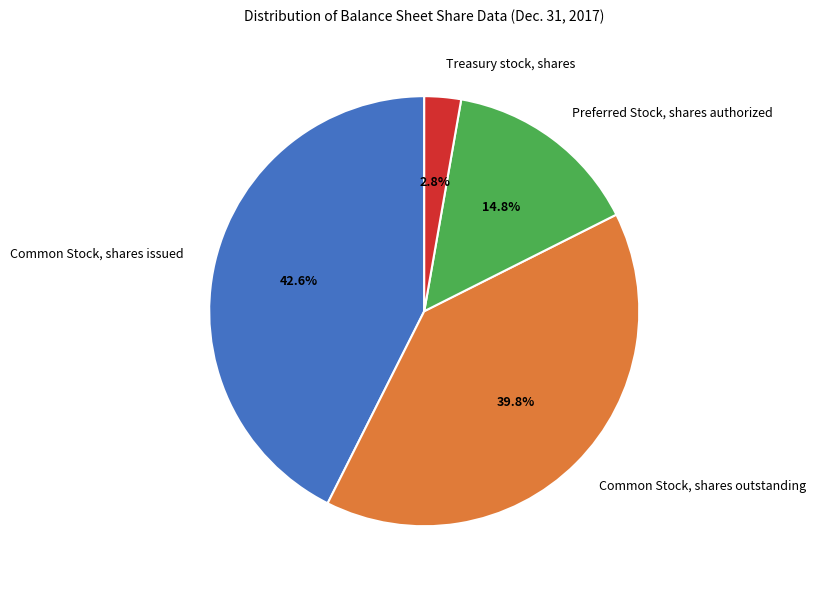

Rank the categories by value from highest to lowest.

Common Stock, shares issued, Common Stock, shares outstanding, Preferred Stock, shares authorized, Treasury stock, shares